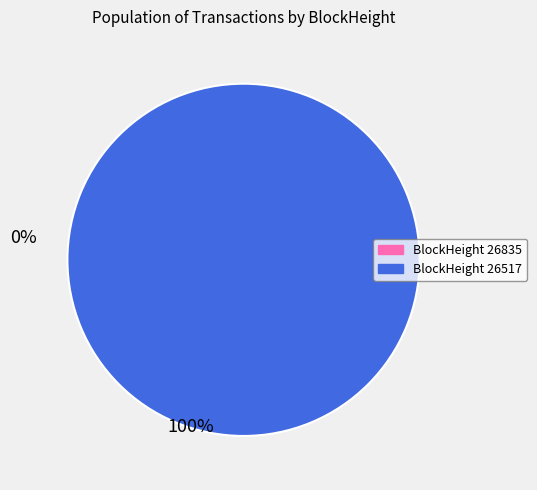

To the nearest percent, what is the combined percentage of 26517 and 26835?

100%